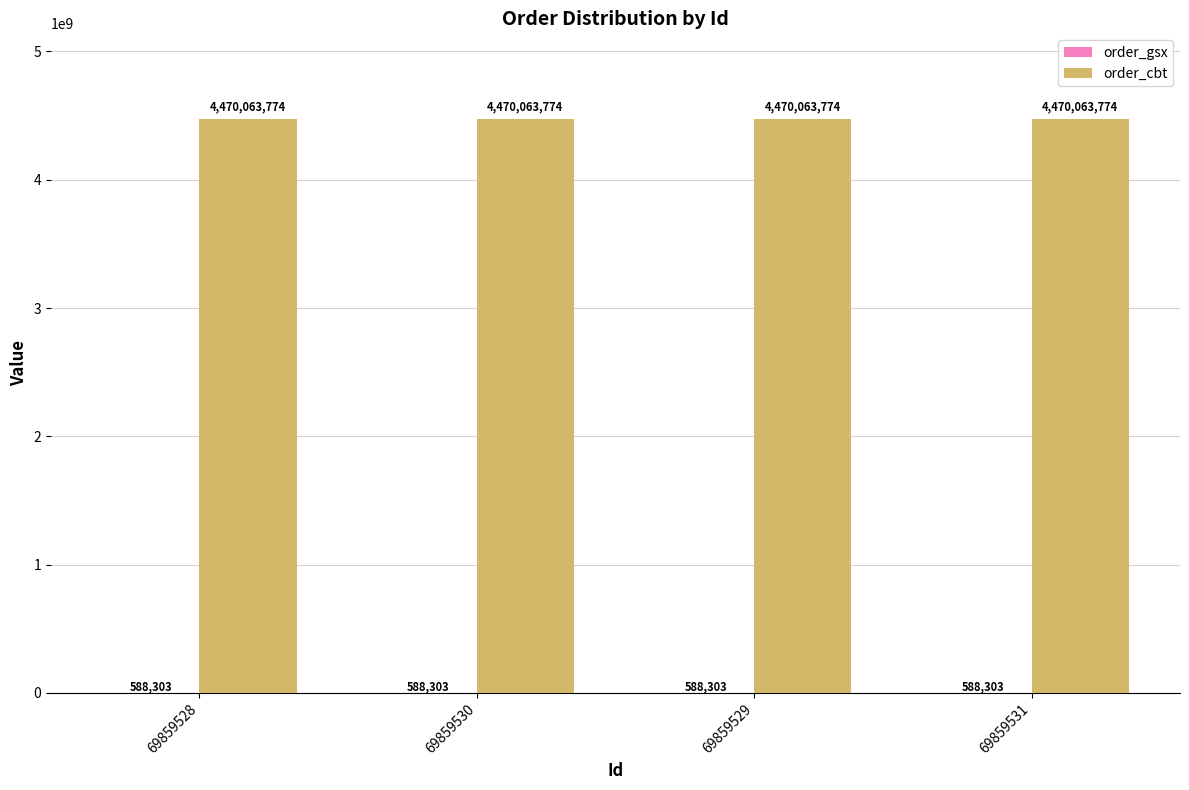

The order_cbt series shows 4470063774 at 69859528. True or false?

True